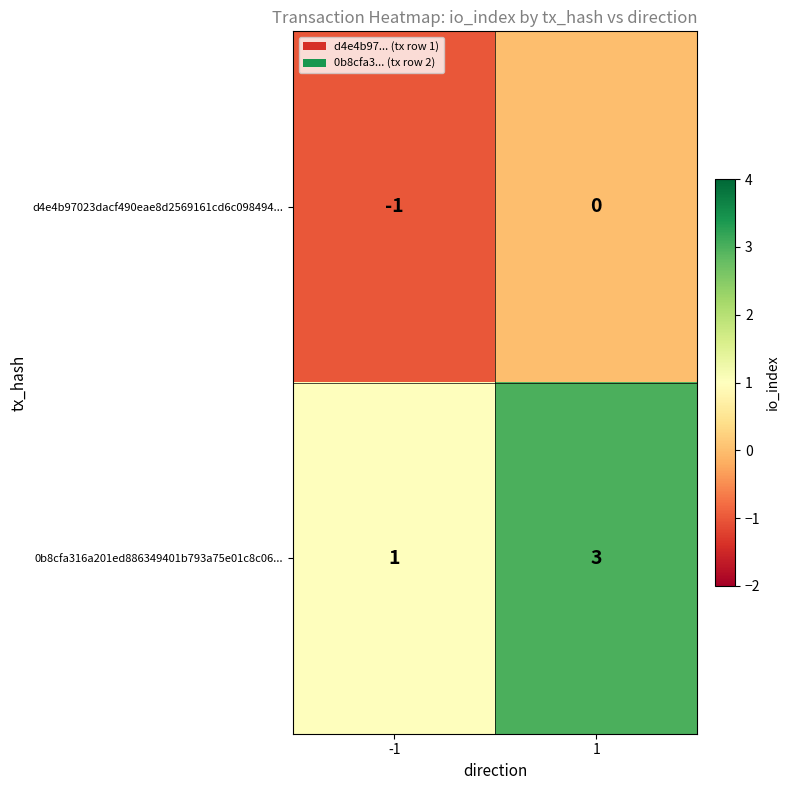

Rank the series at -1 from lowest to highest value.

d4e4b97023dacf490eae8d2569161cd6c098494..., 0b8cfa316a201ed886349401b793a75e01c8c06...